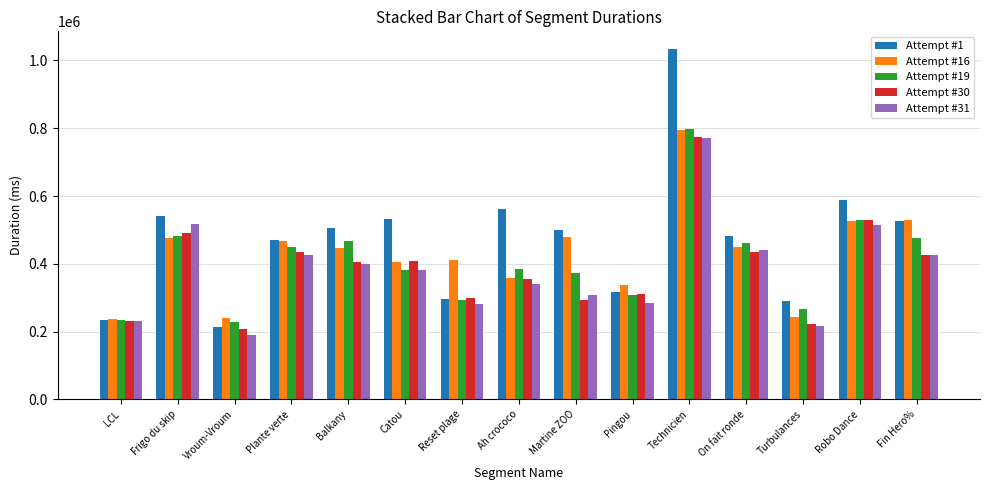

How many bars are there in each group?

5